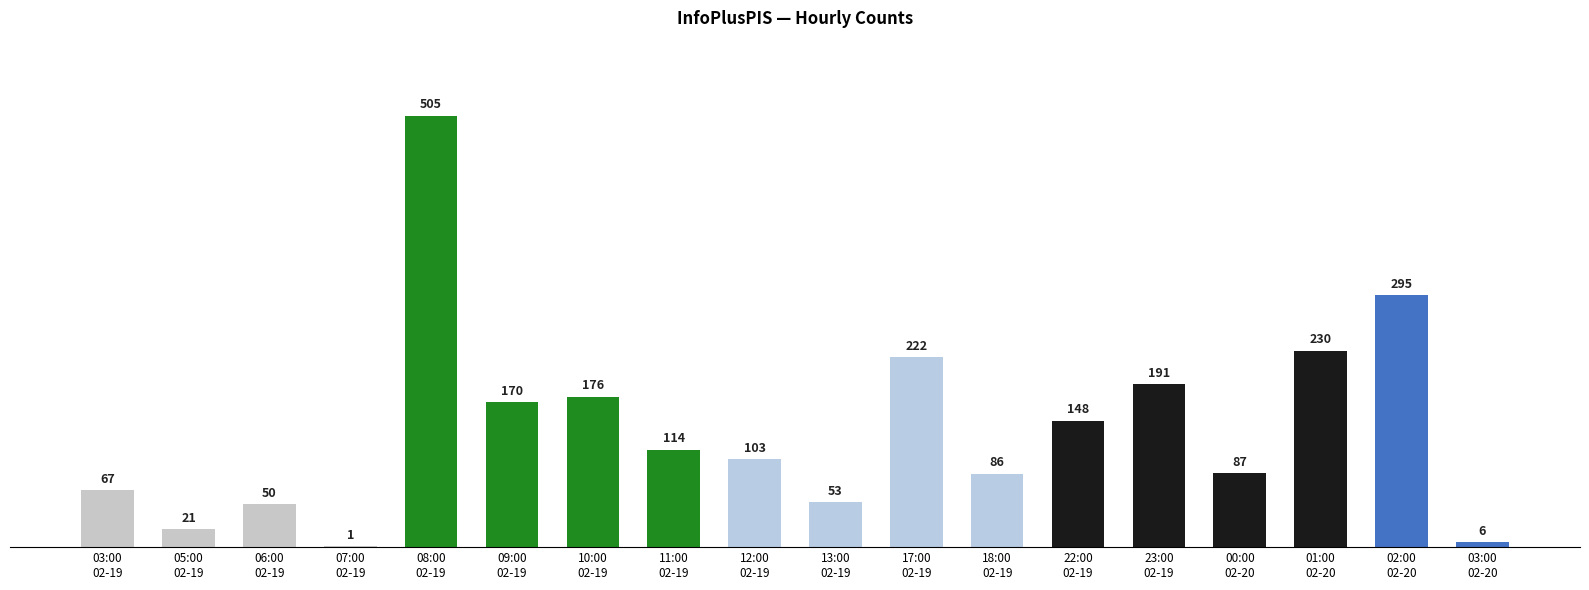

What is the change in value from 05:00
02-19 to 03:00
02-20?

-15